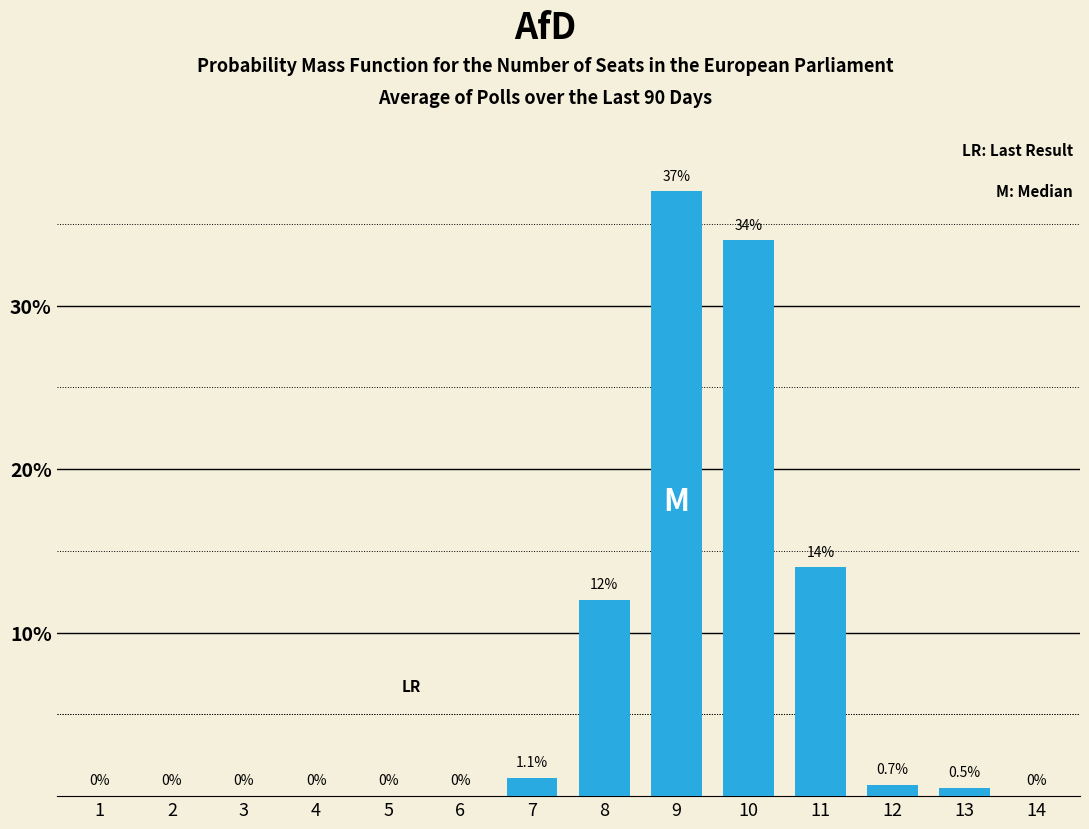

Reading left to right, transcribe all the data shown in this chart.

1=0.0	2=0.0	3=0.0	4=0.0	5=0.0	6=0.0	7=1.1	8=12.0	9=37.0	10=34.0	11=14.0	12=0.7	13=0.5	14=0.0